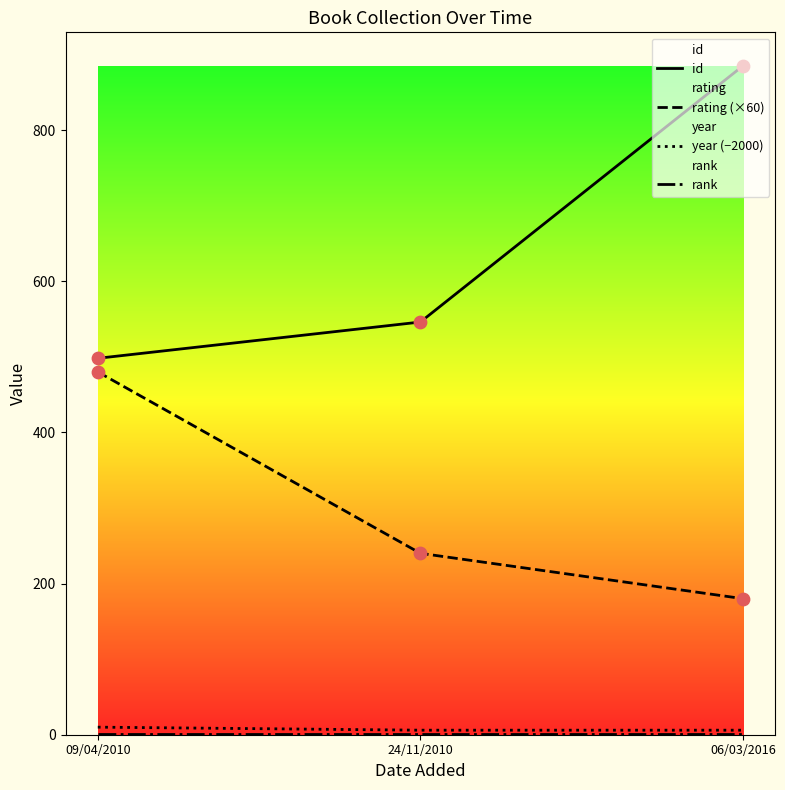

What is the total value across all series at 06/03/2016?

1072